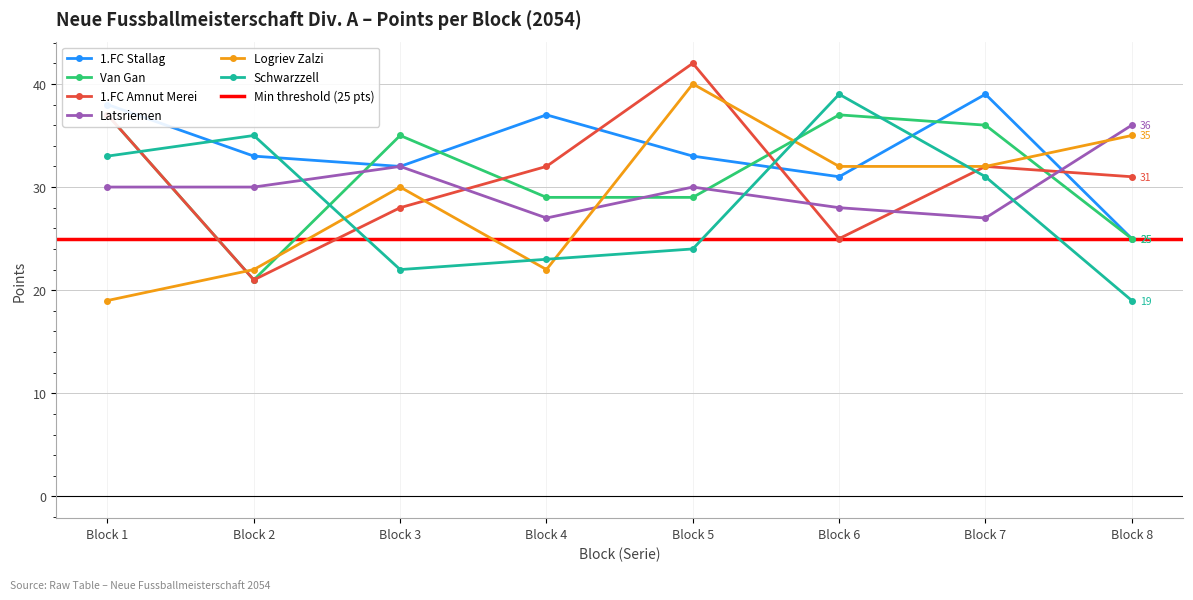

At which label does Logriev Zalzi first exceed 32?

Block 5